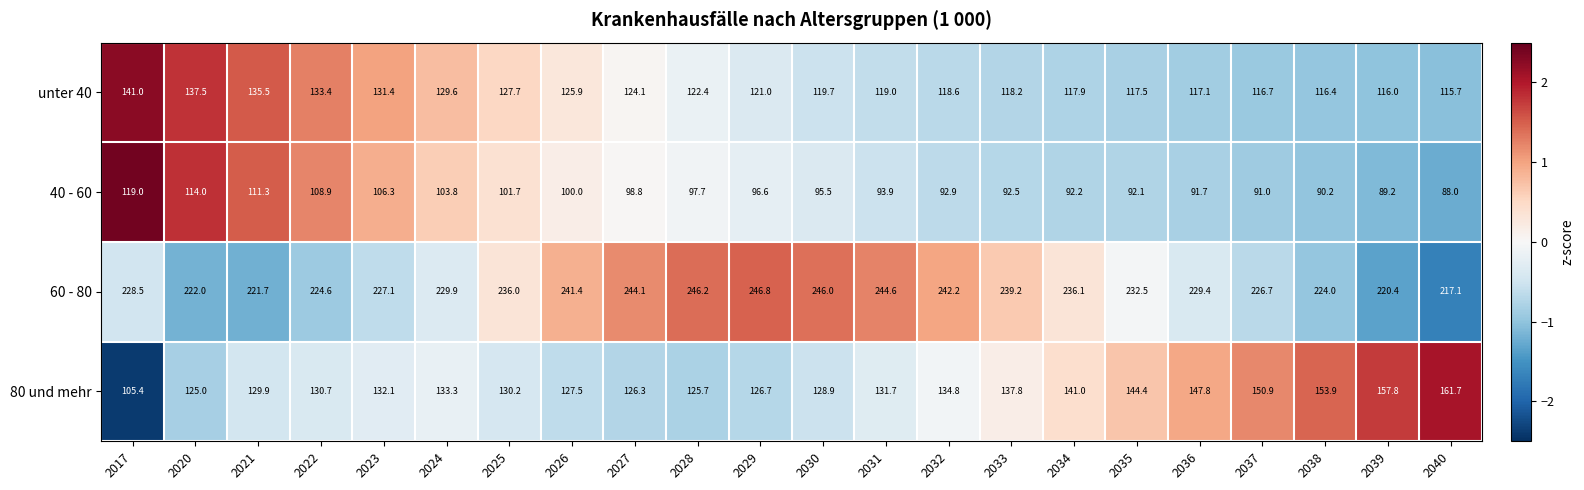

Which series has the largest total across all categories?

60 - 80